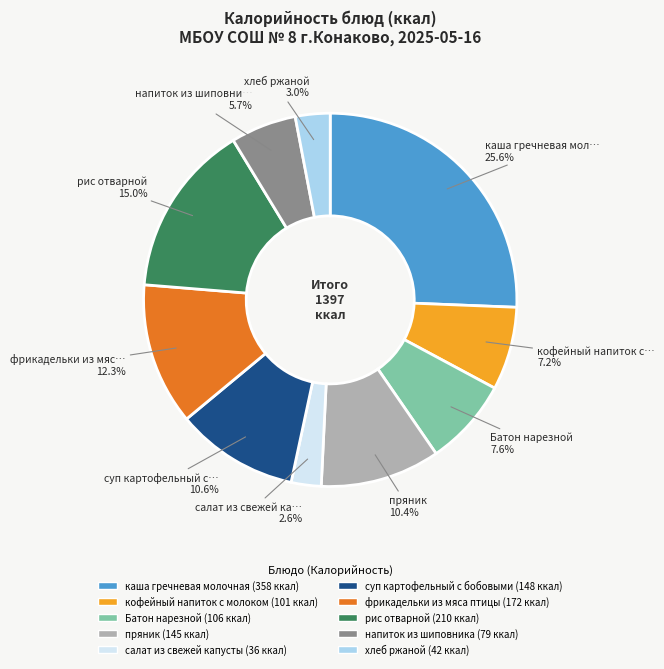

How many slices are in this pie chart?

10